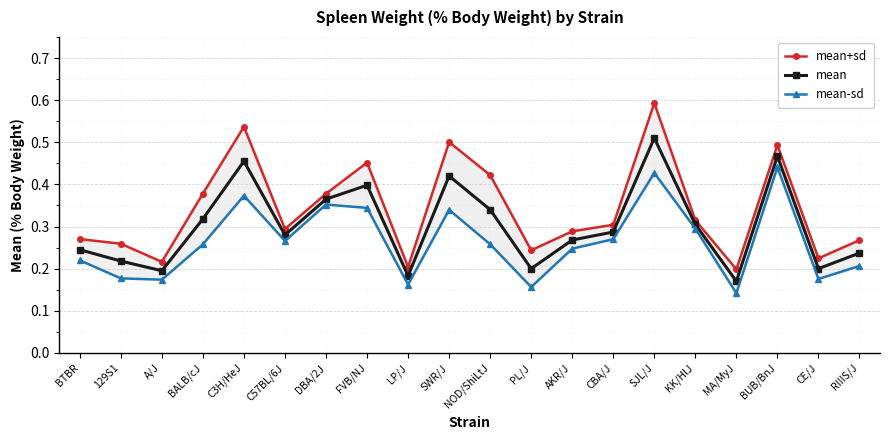

What is the sum of the mean-sd values at A/J and 129S1?

0.4